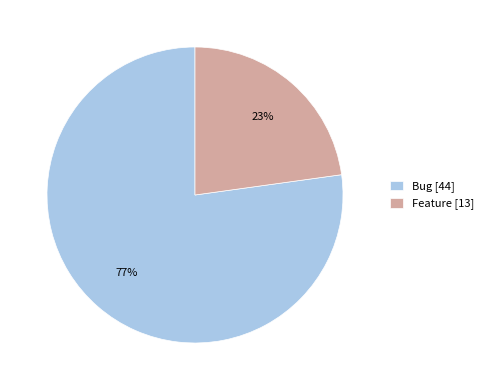

What percentage is the Bug slice, to the nearest percent?

77%